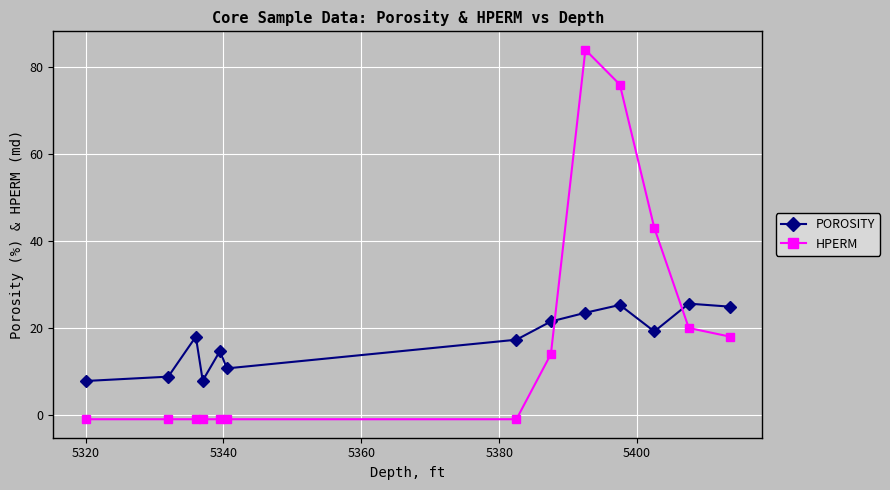

How many times do POROSITY and HPERM cross each other?

2